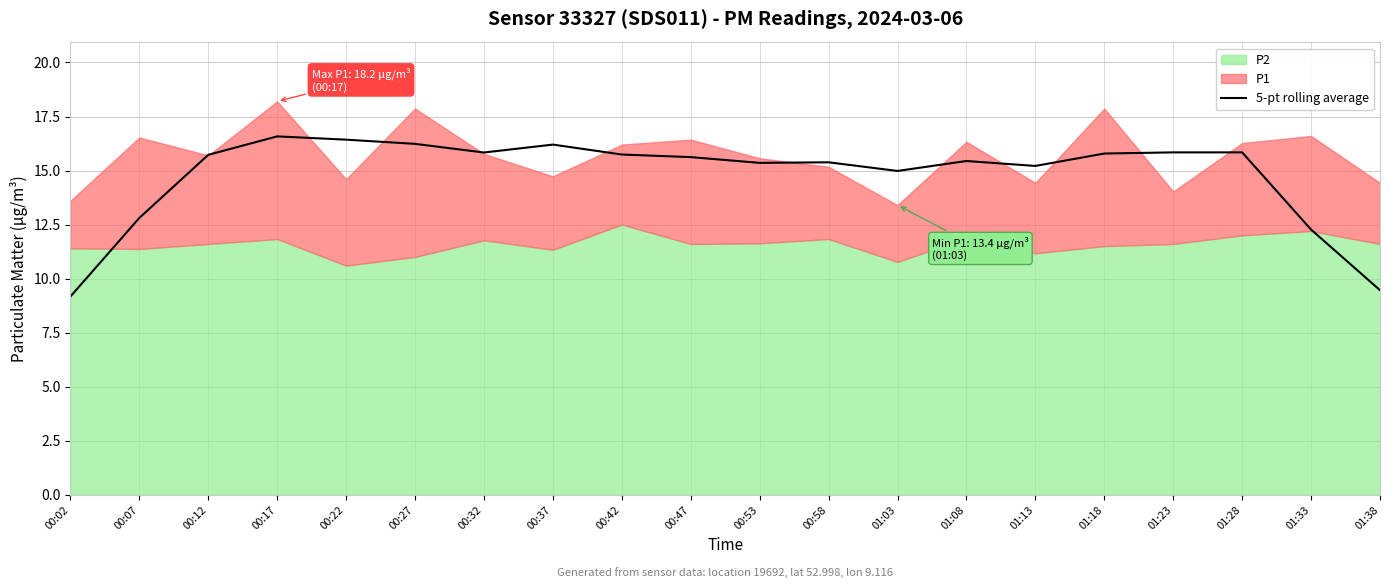

At which label does the data first exceed 15?

00:12